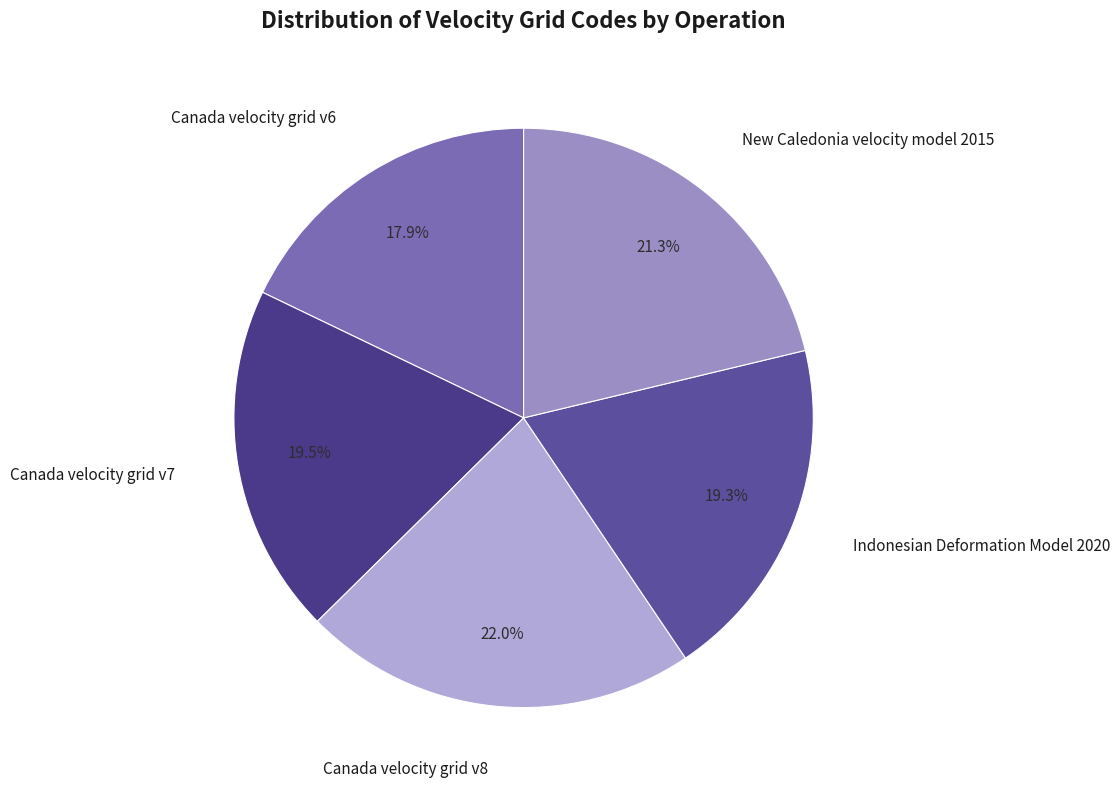

How many segments does this pie chart have?

5